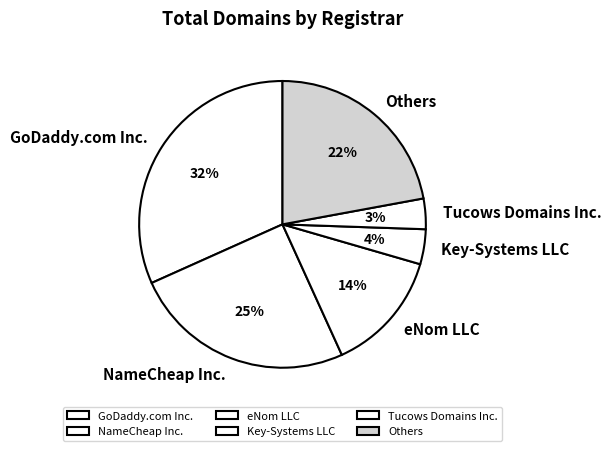

What is the largest slice in the pie chart?

GoDaddy.com Inc.